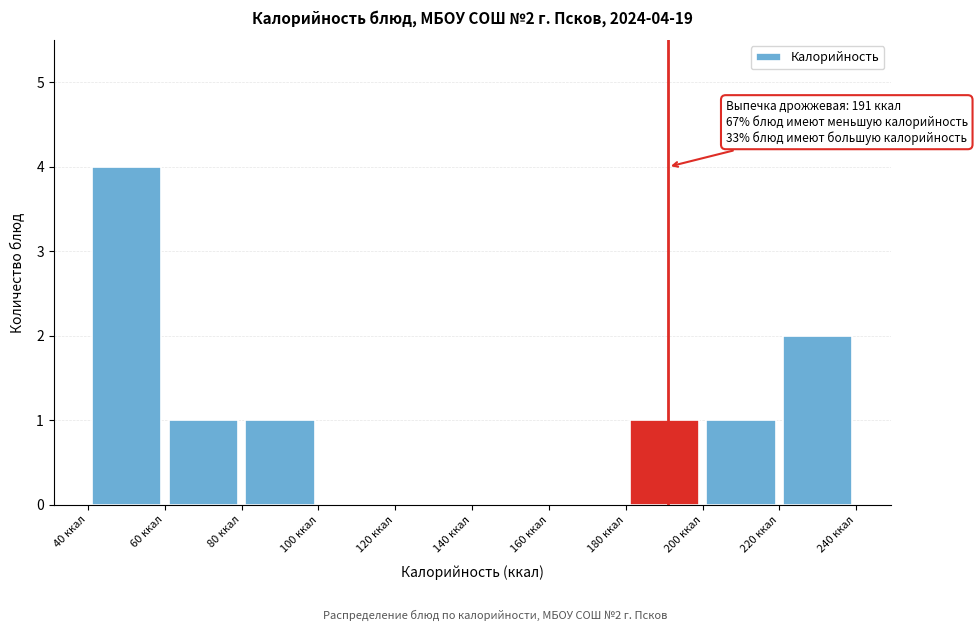

Which range on the x-axis has the tallest bar?

40 to 60